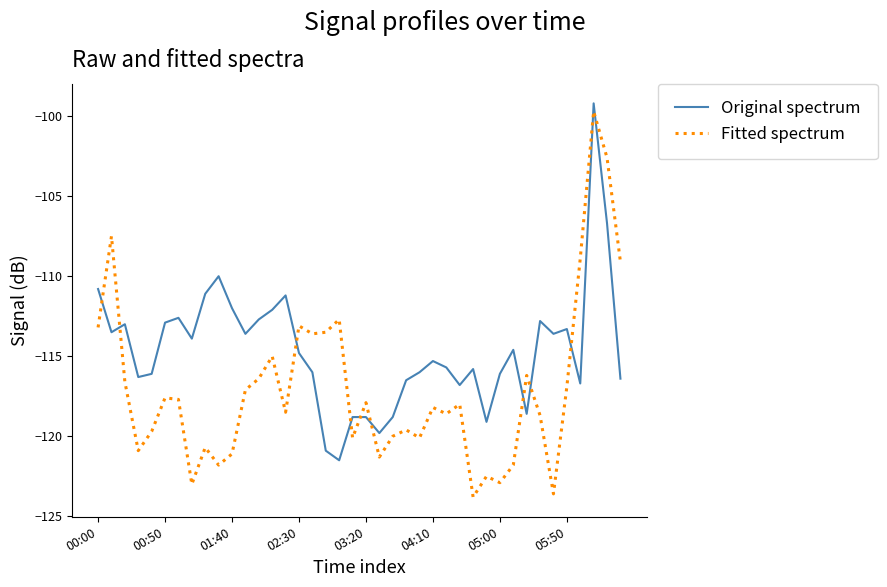

How many distinct data groups are displayed?

2